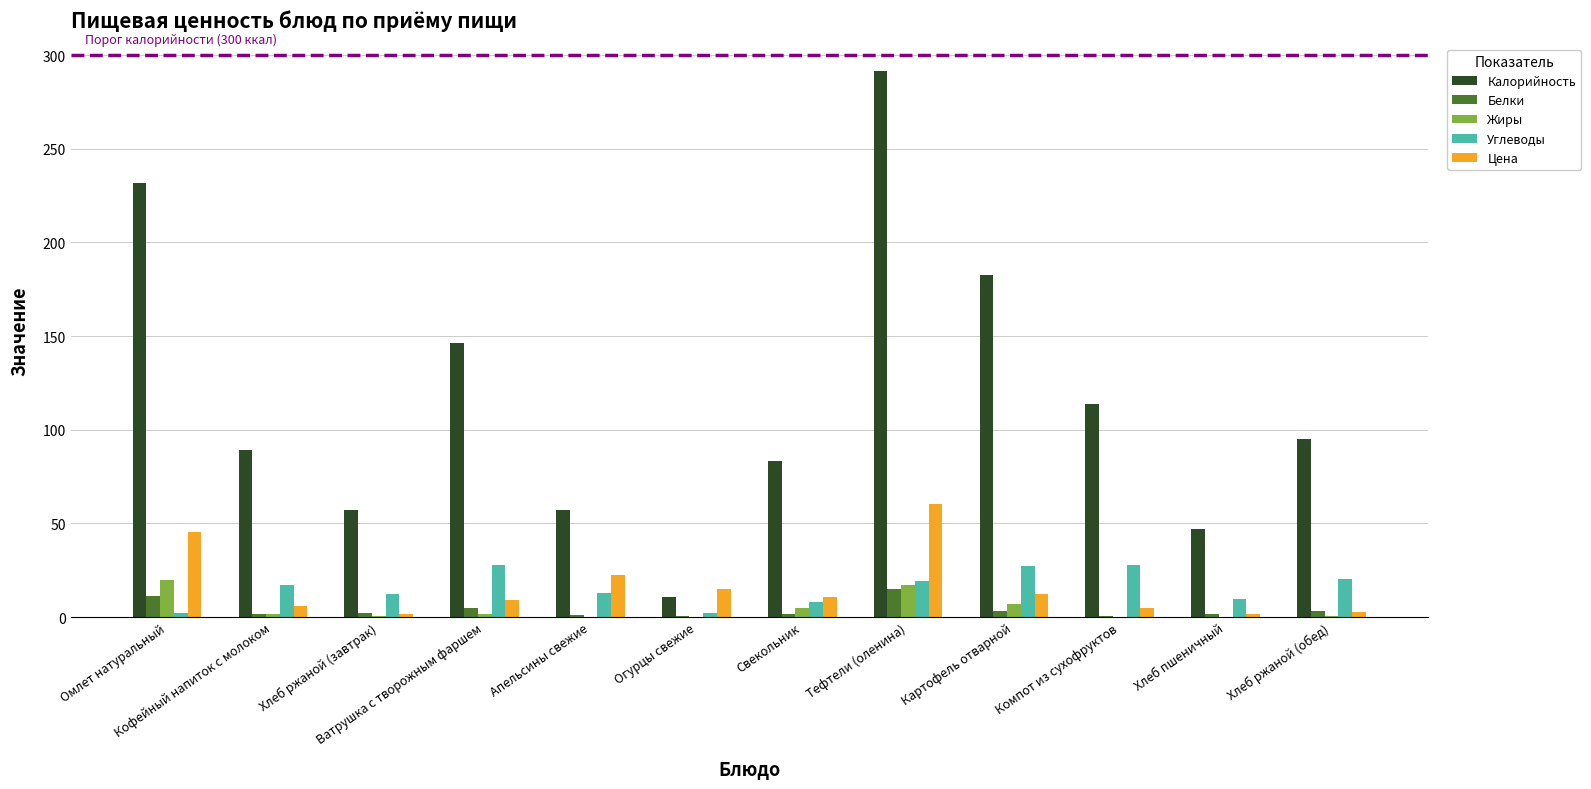

What is the highest value of the Калорийность series?

291.6